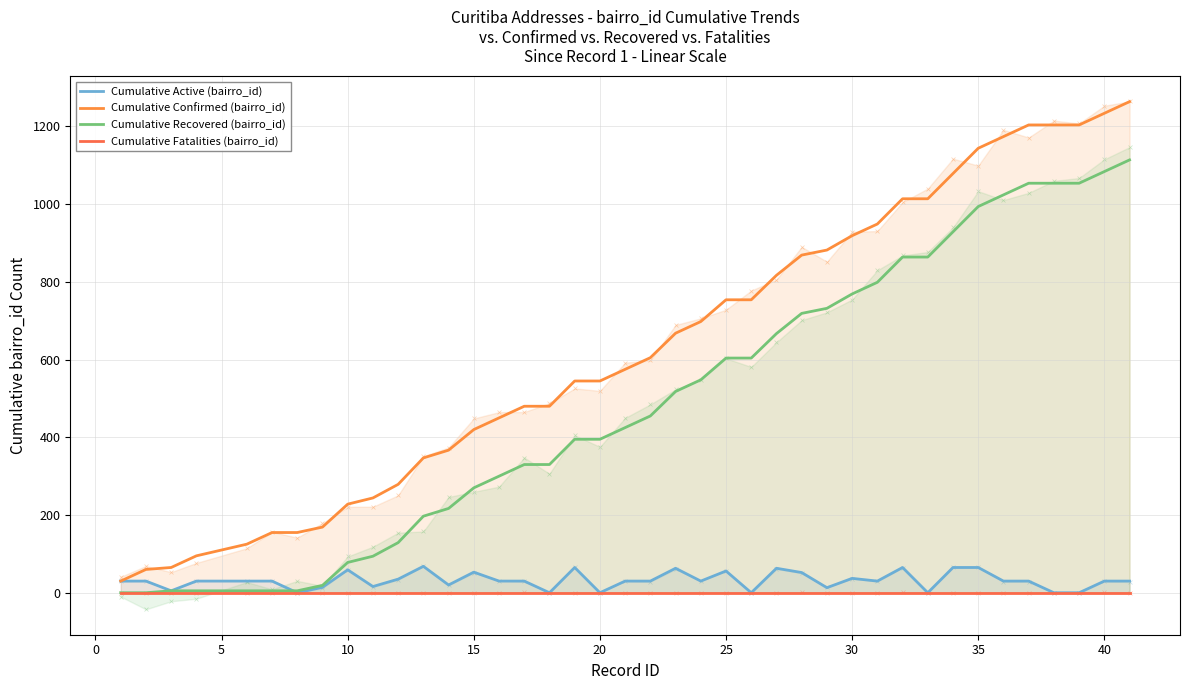

Is the value of Cumulative Fatalities (bairro_id) at 18 greater than the value of Cumulative Recovered (bairro_id) at 21?

No